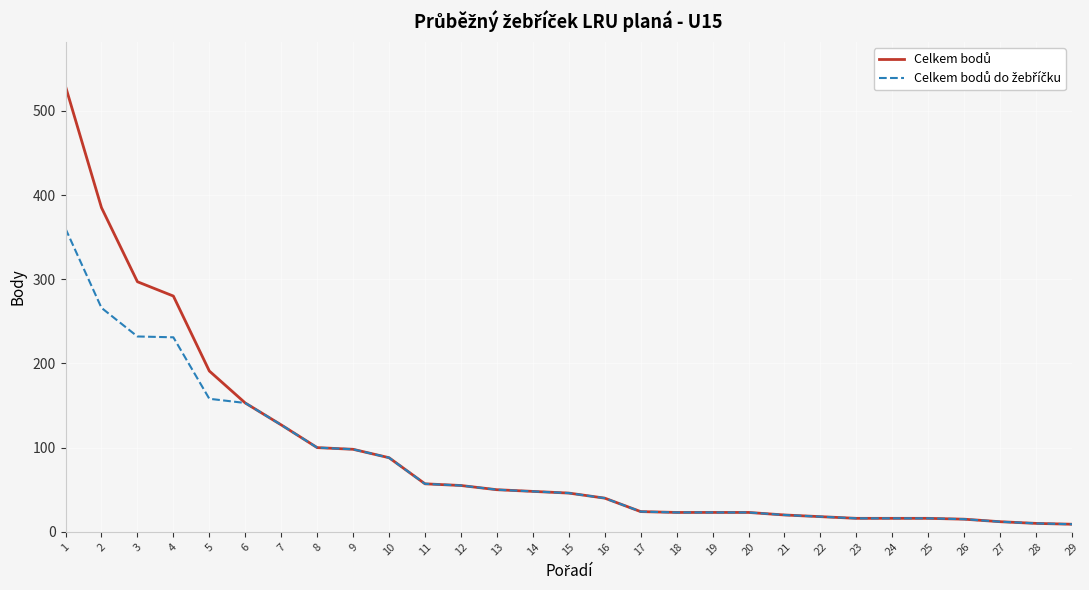

Is this an area chart (filled region under the line)?

No